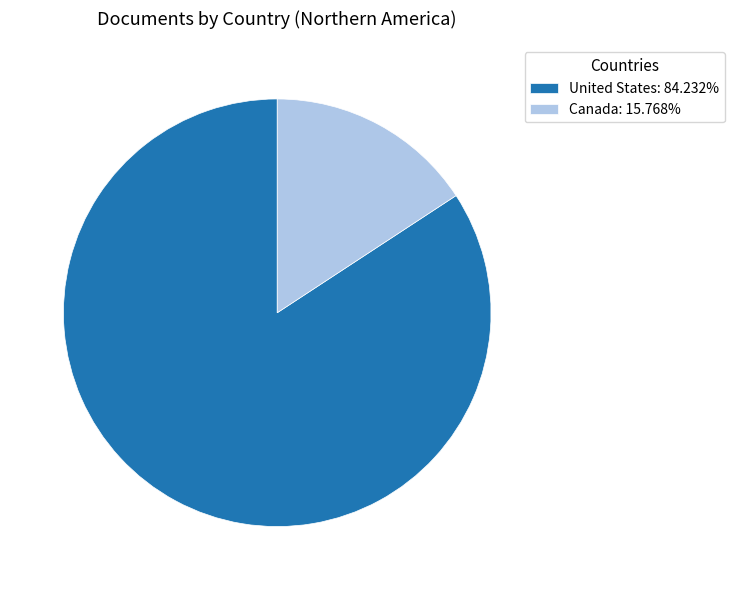

Does United States account for over 50% of the chart?

Yes